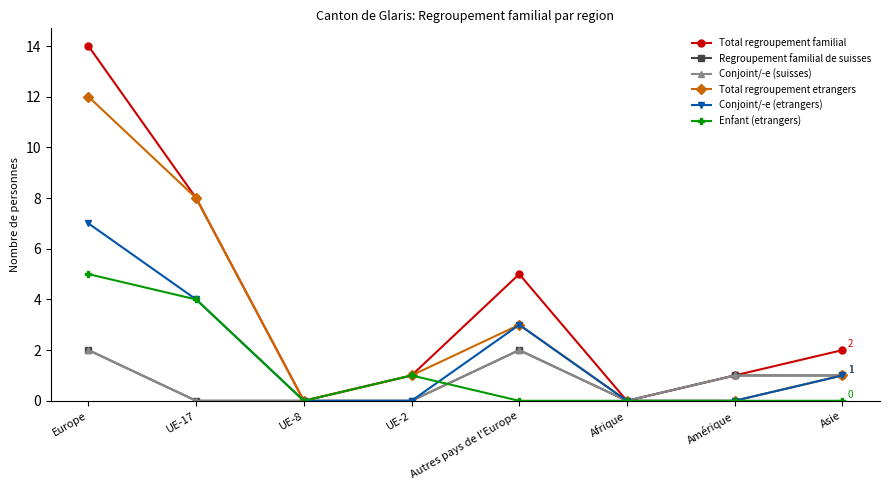

Between Amérique and Asie, which series saw the biggest shift?

Total regroupement familial